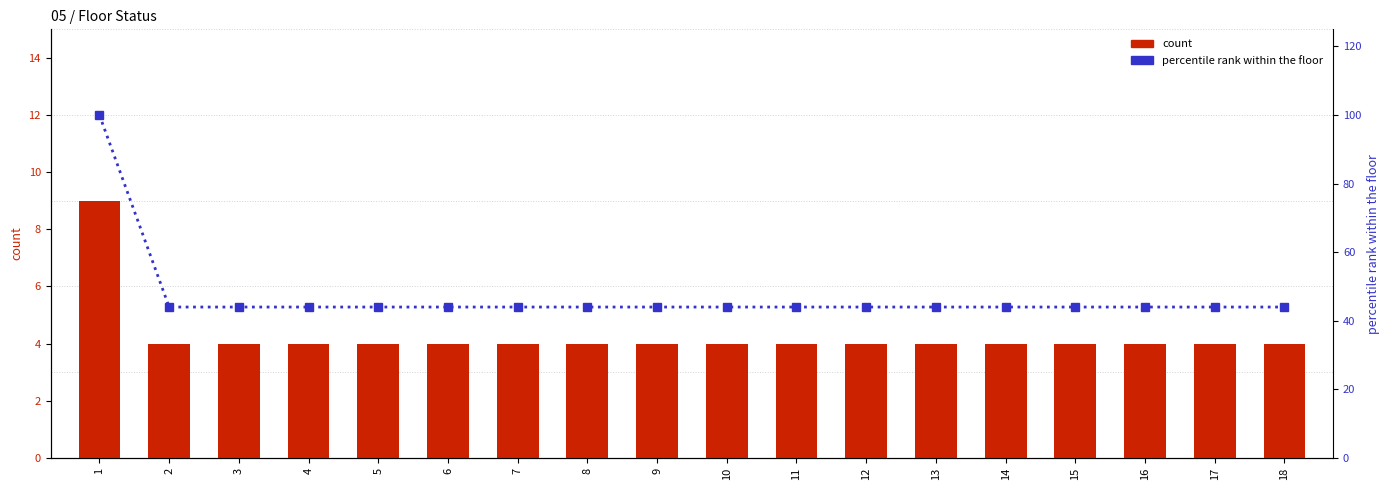

What is the difference between the highest and lowest values at 10?

40